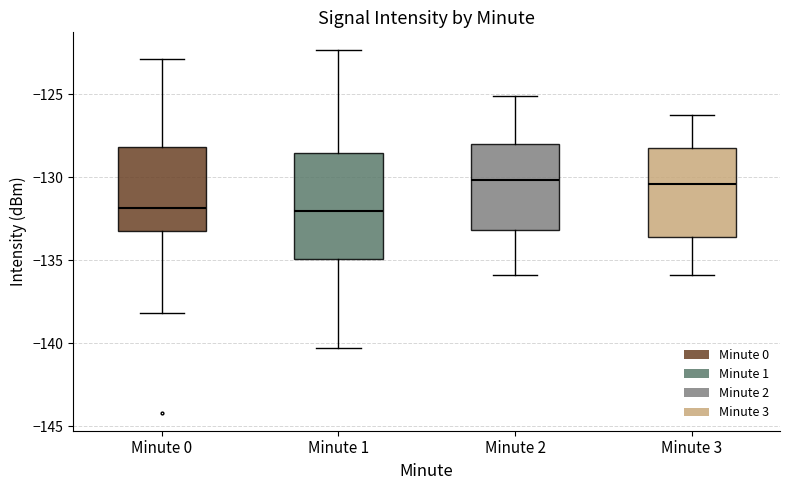

Where is the lower edge of the box for Minute 3 on the y-axis? The values are not printed on the chart, so give them approximately, as read against the axis.

-133.5